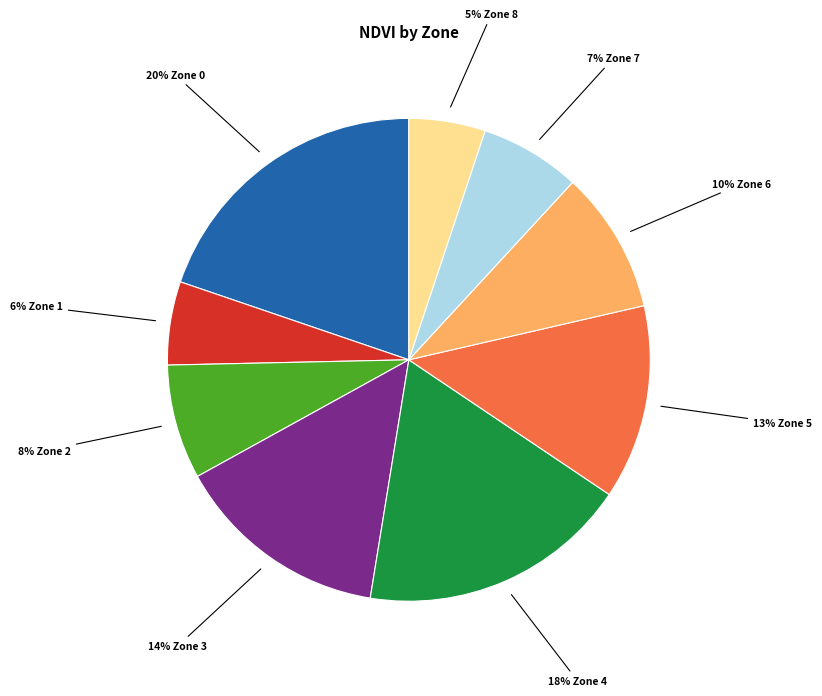

To the nearest percent, what is the difference between the largest and smallest slice percentages?

15%